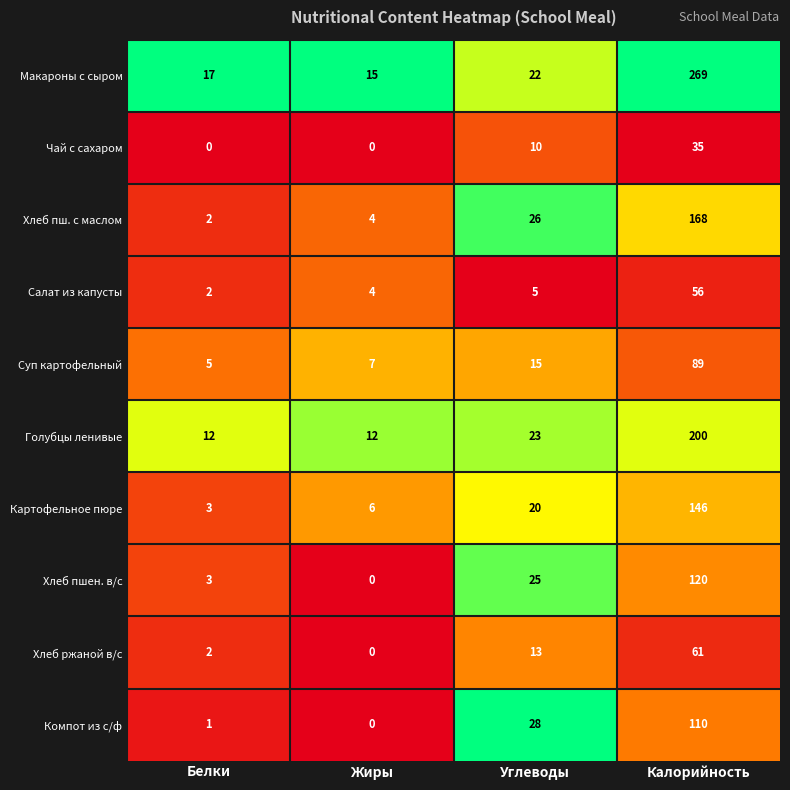

What is the maximum value for Компот из с/ф?

110